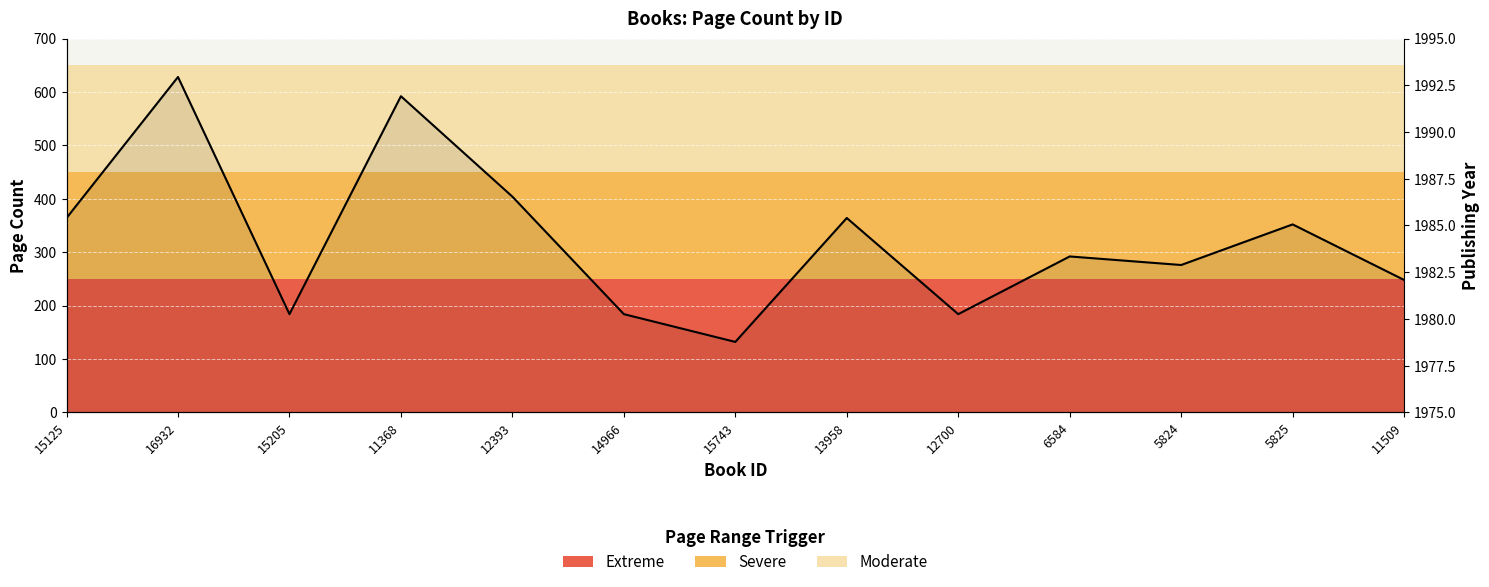

What is the change in value from 11368 to 12700?

-408